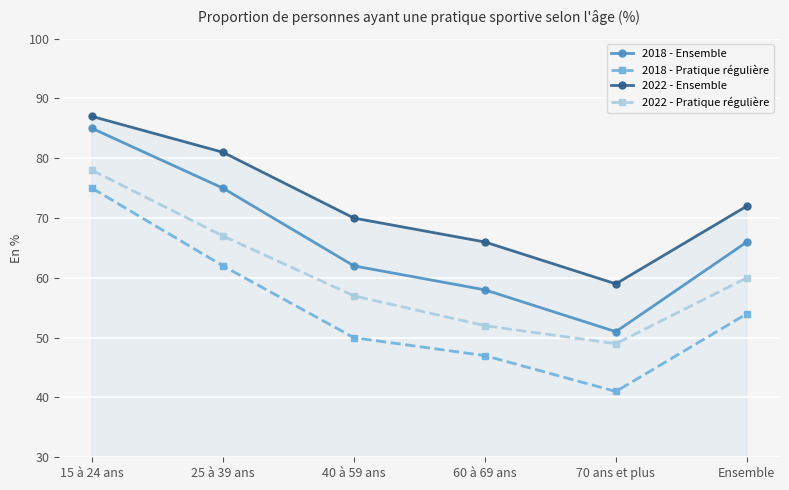

What is the value of the 2022 - Ensemble point at the 3rd from the left?

70